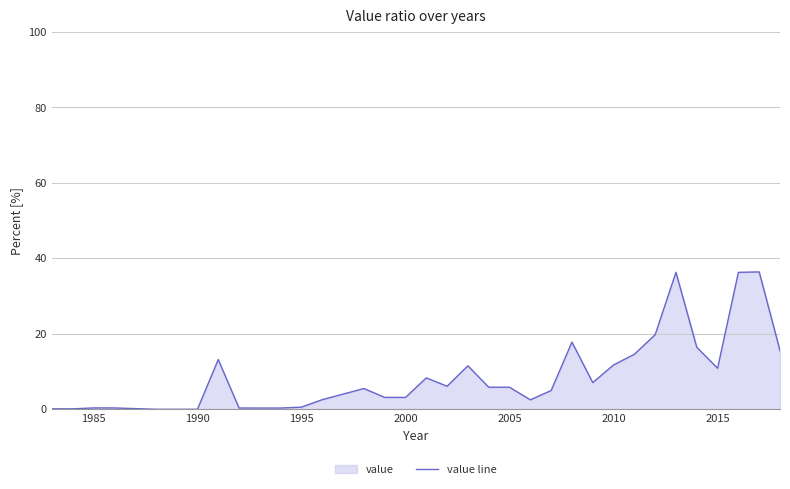

What is the difference between the maximum and minimum values?

36.4